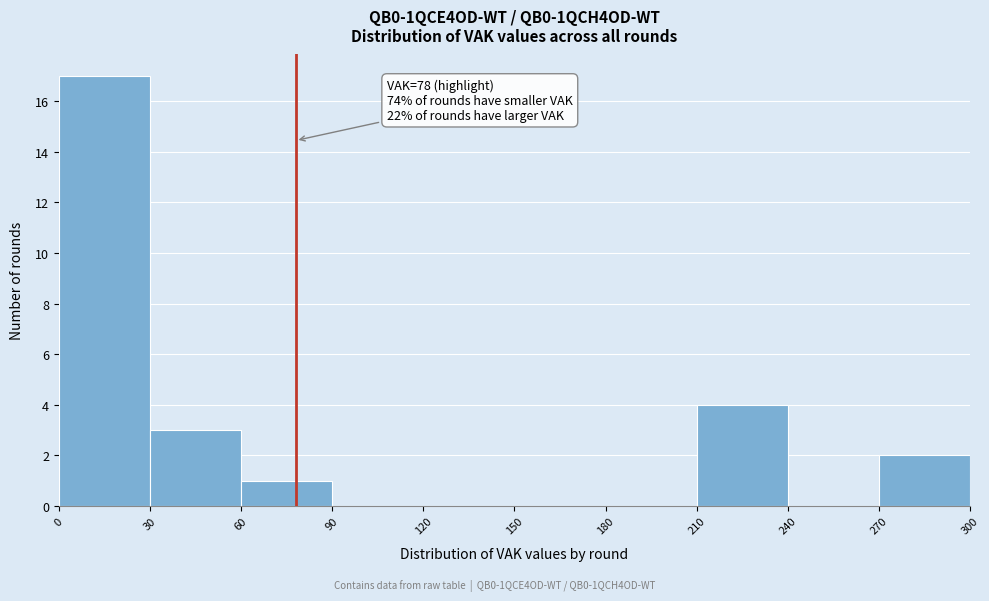

Over which range of the x-axis is the bar tallest?

0 to 30